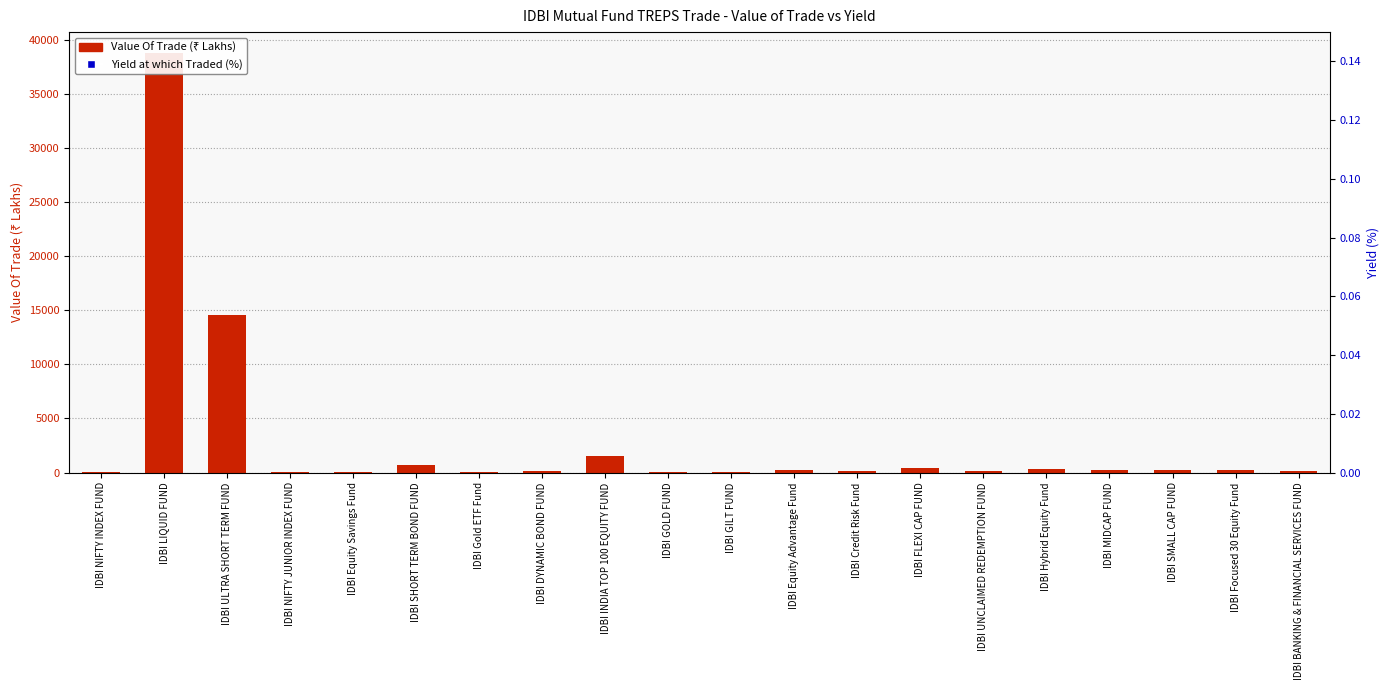

What are all the series names shown in the legend?

Value Of Trade, Yield at which Traded (%)